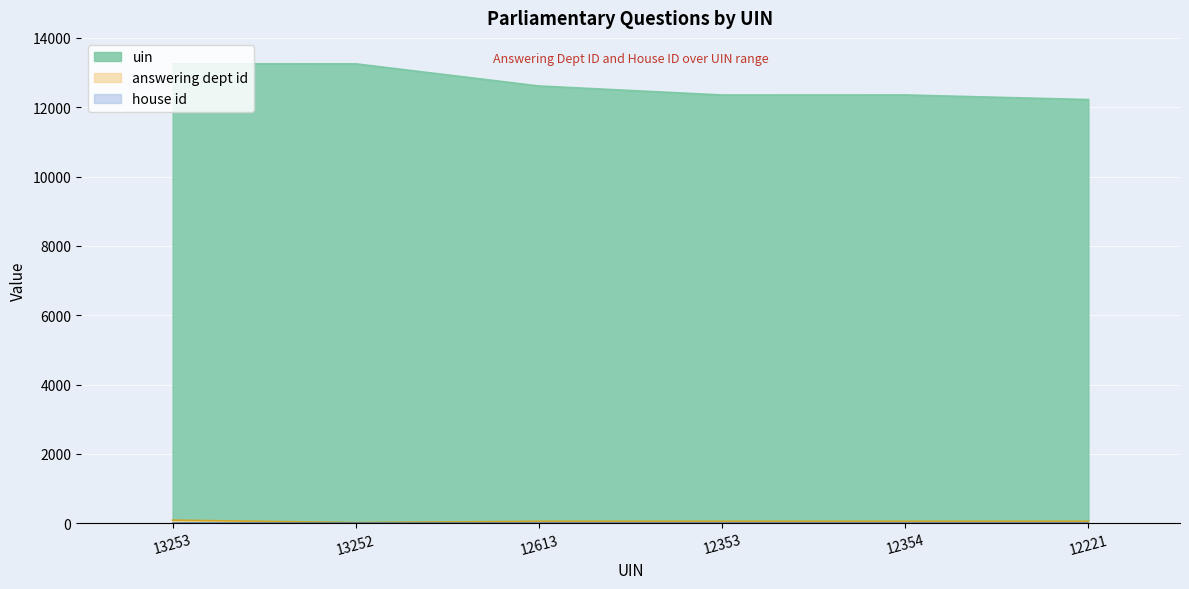

At which category does uin reach its first local valley?

12353